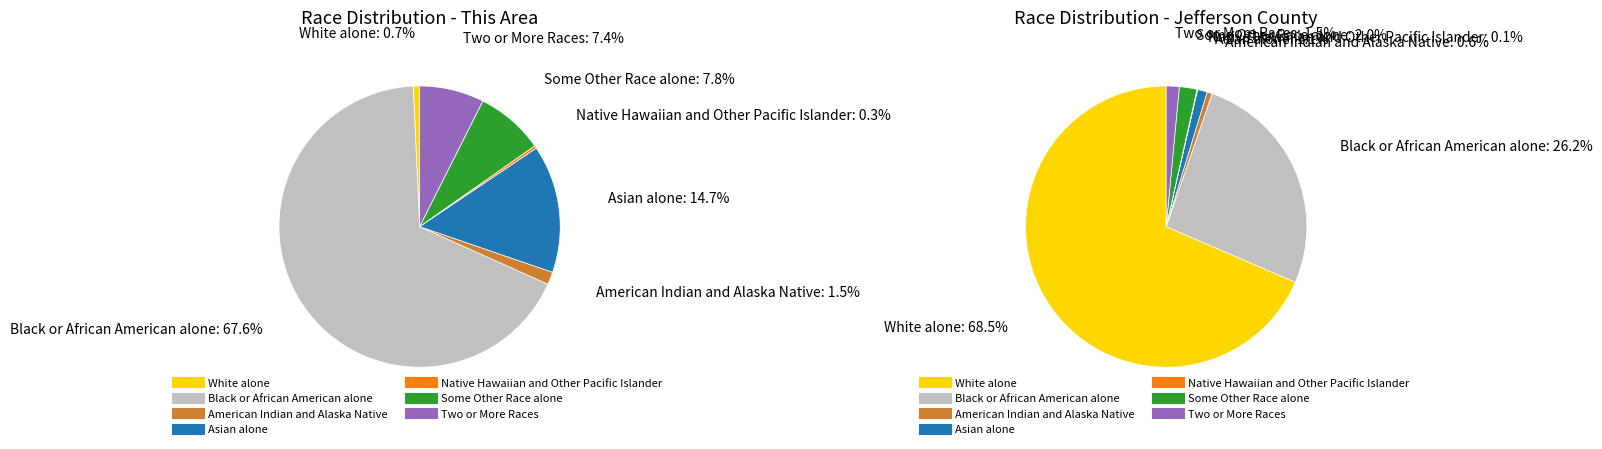

To the nearest percent, what portion does Some Other Race alone represent?

8%